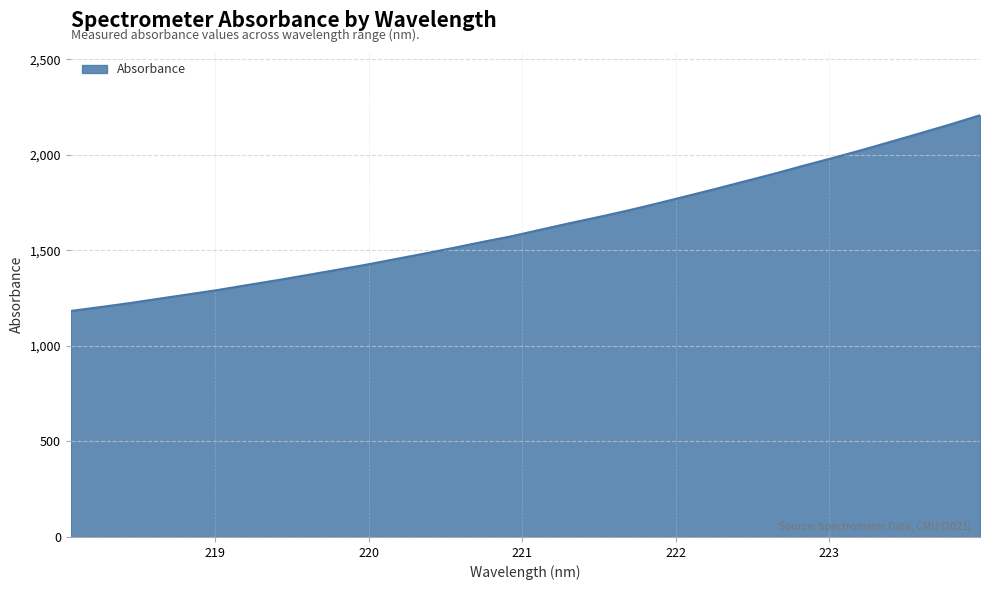

What is the difference between the maximum and minimum values?

1024.4